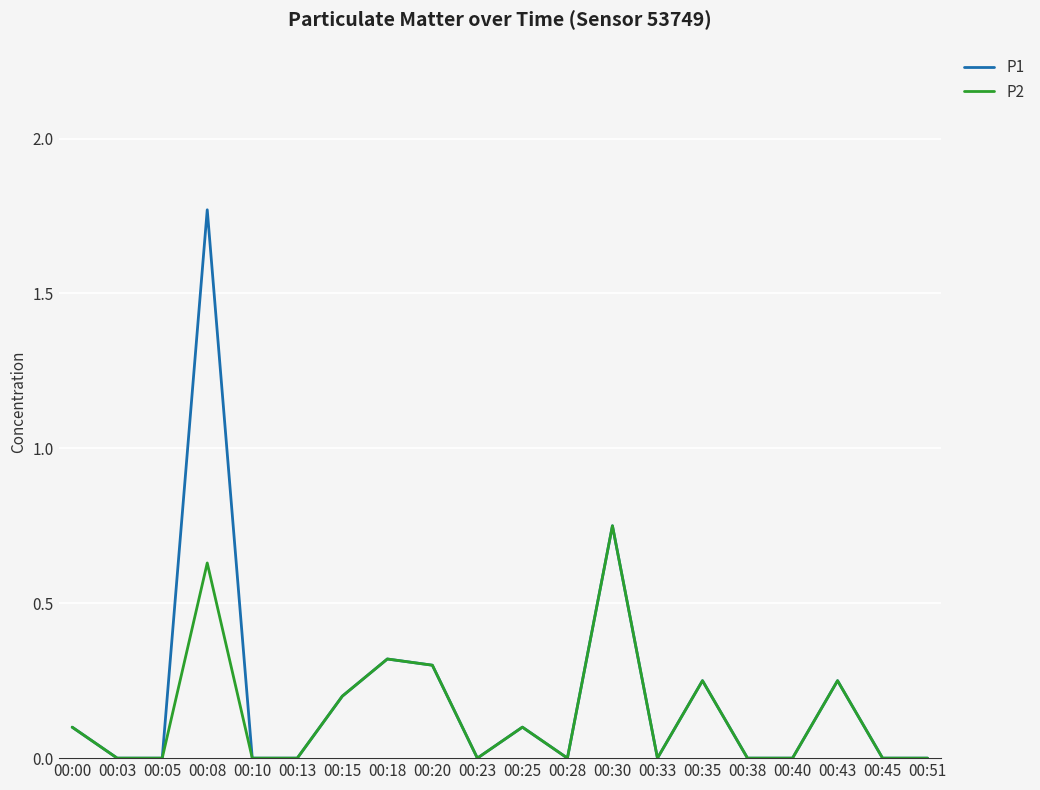

True or false: P1 has more than 2 points higher than both neighbors.

True